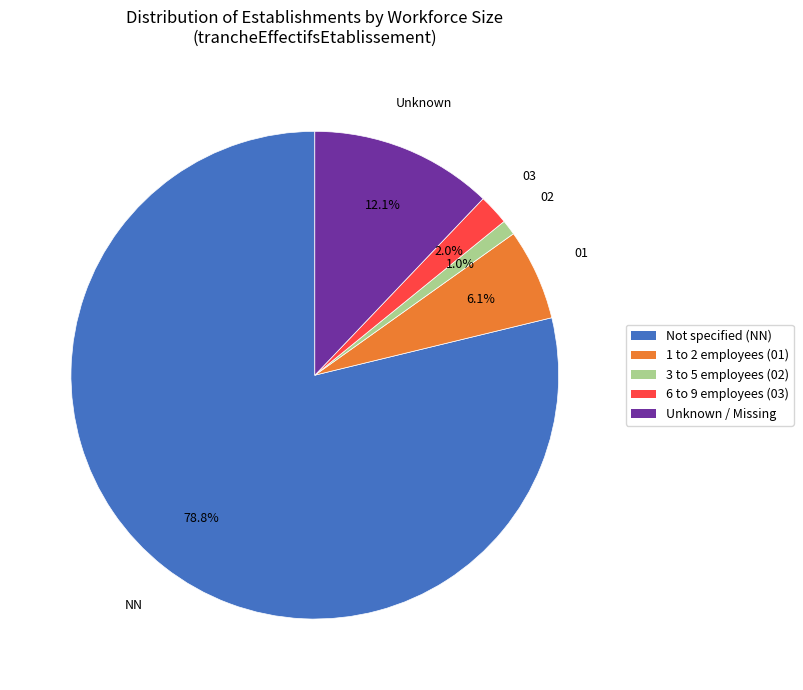

Is there any slice that represents more than half of the pie?

Yes